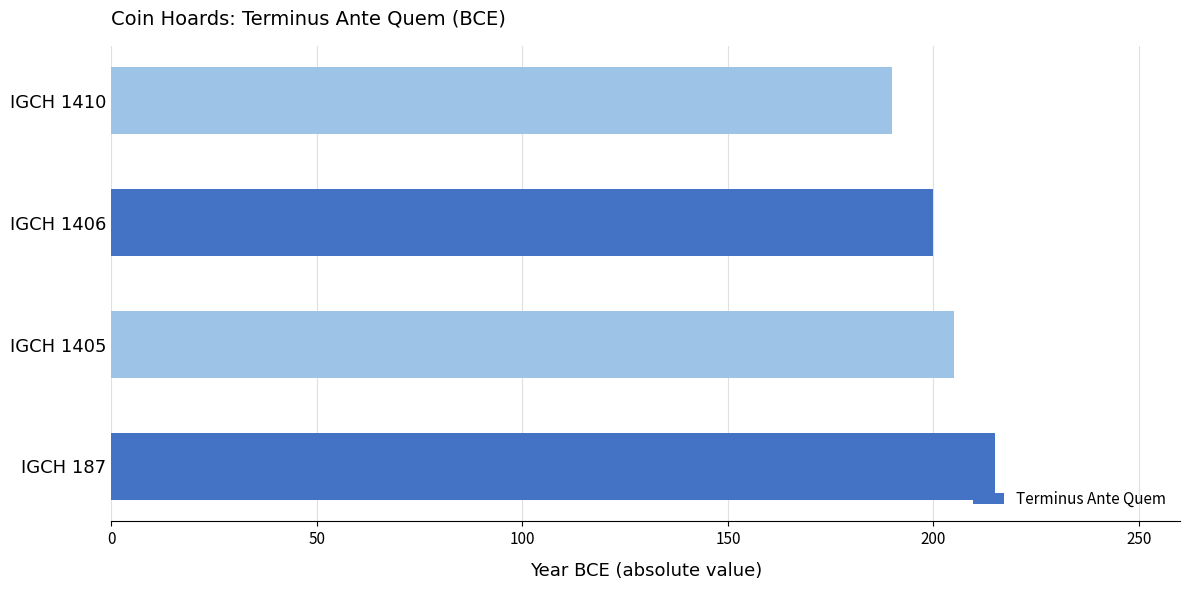

What is the change in value from IGCH 187 to IGCH 1406?

-15